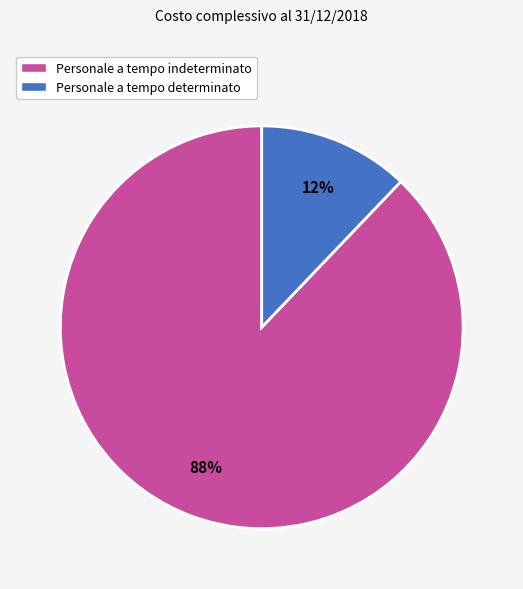

To the nearest percent, what is the average slice percentage?

50%